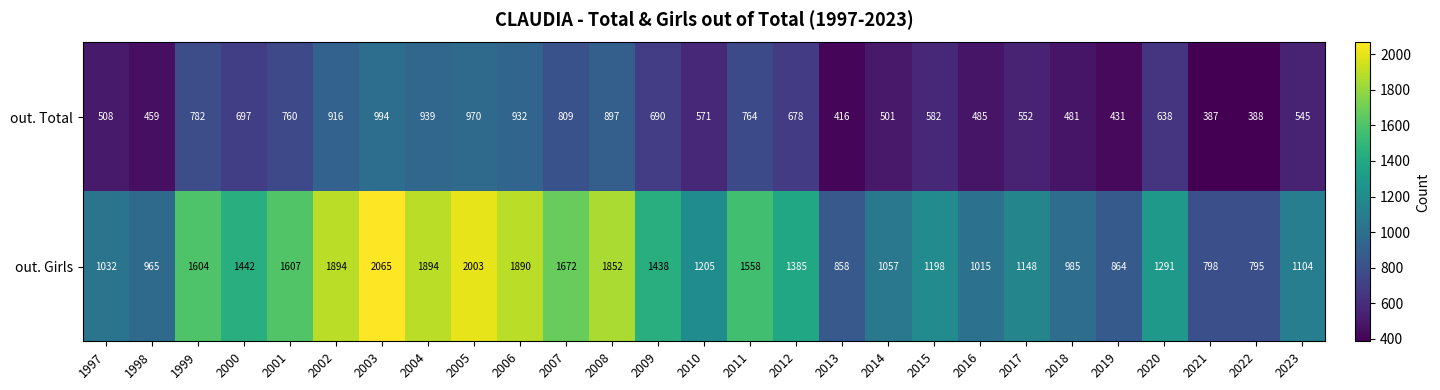

True or false: out. Total has a value of 518 at 2021.

False